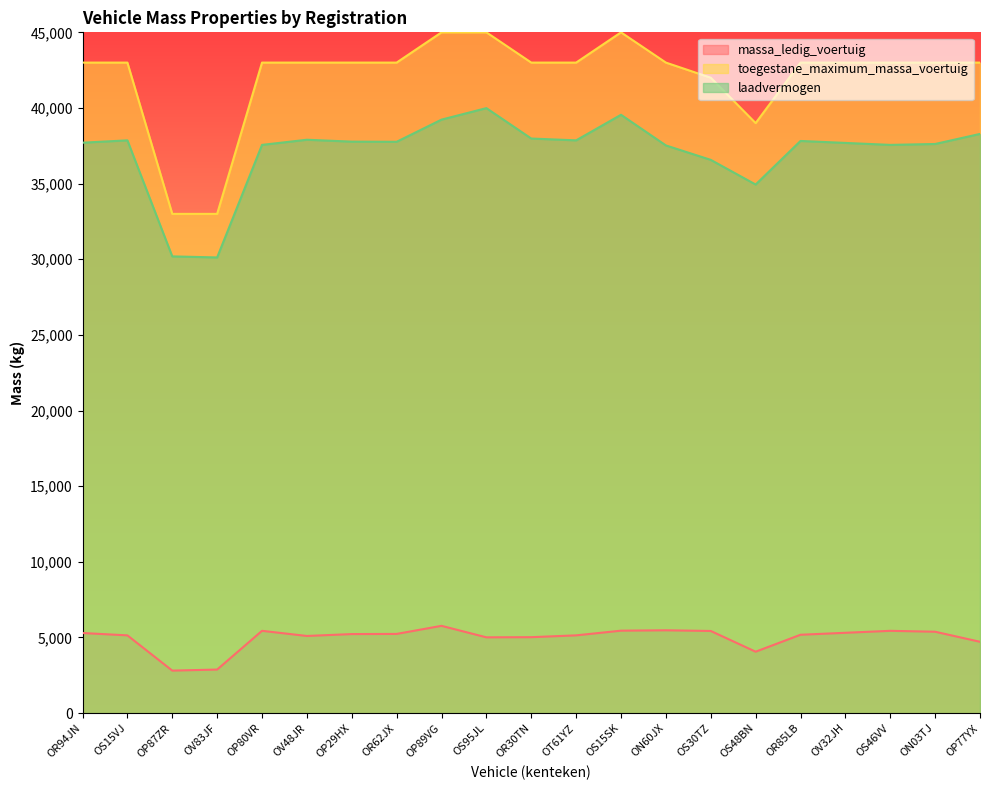

How many lines are shown in the chart?

3